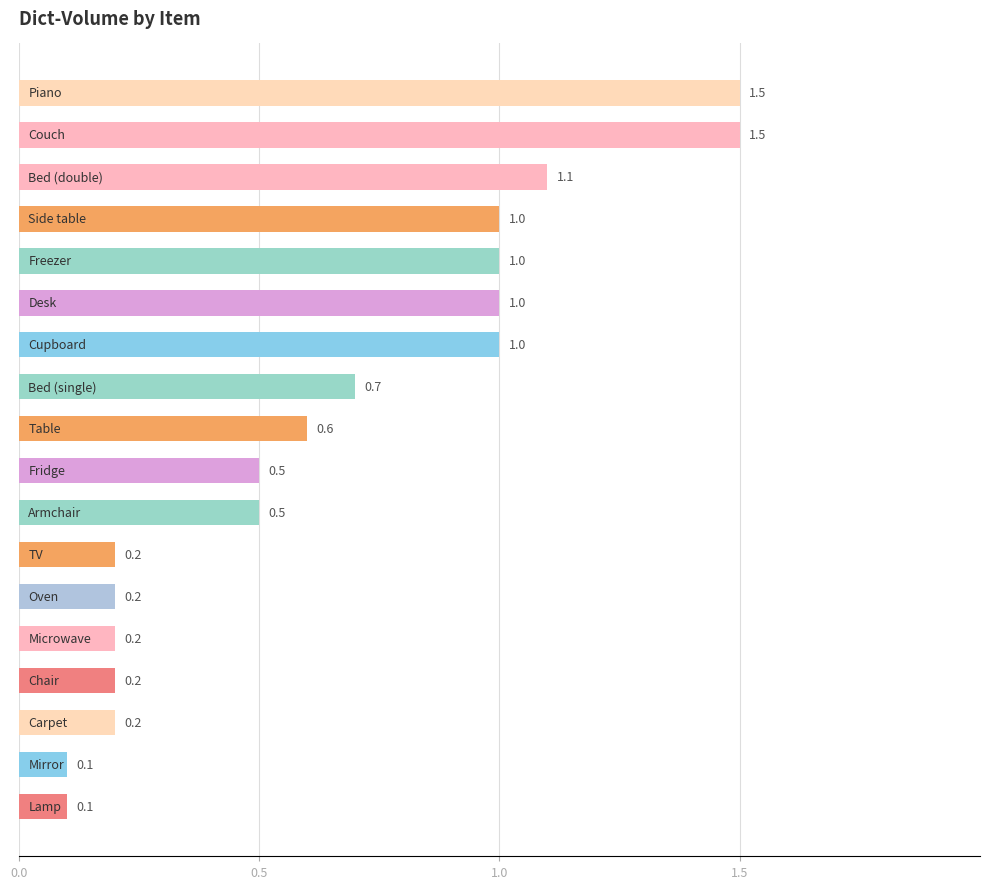

Reading top to bottom, what are all the values shown in this chart?

1.5	1.5	1.1	1.0	1.0	1.0	1.0	0.7	0.6	0.5	0.5	0.2	0.2	0.2	0.2	0.2	0.1	0.1